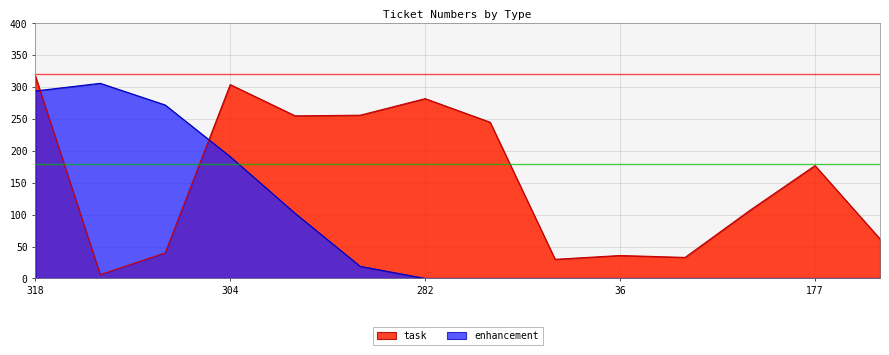

How many interior local peaks does the enhancement series have?

1